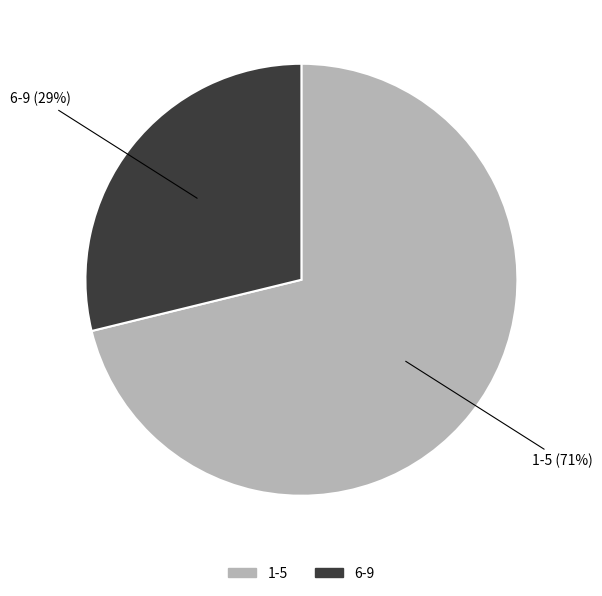

To the nearest percent, what percentage of the pie is 6-9?

29%